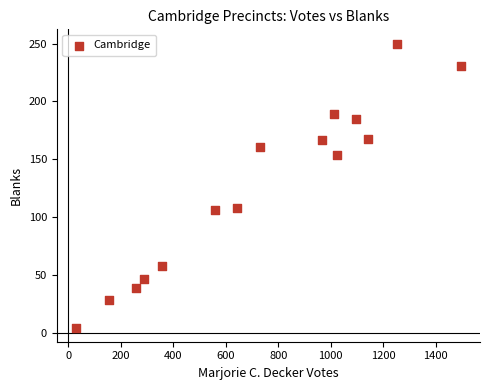

What is the range of X values (max minus min)?

1467